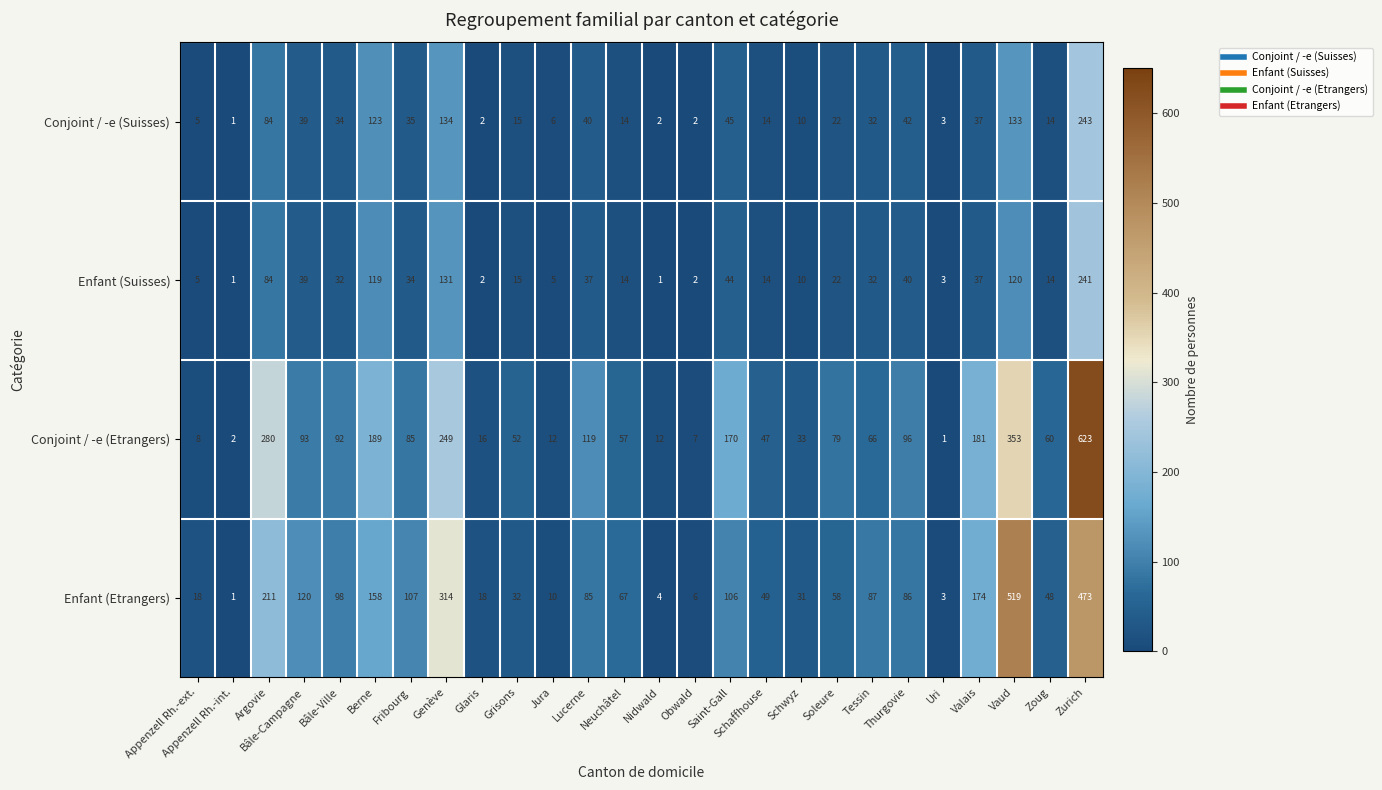

The Conjoint / -e (Suisses) series shows 5 at Uri. True or false?

False